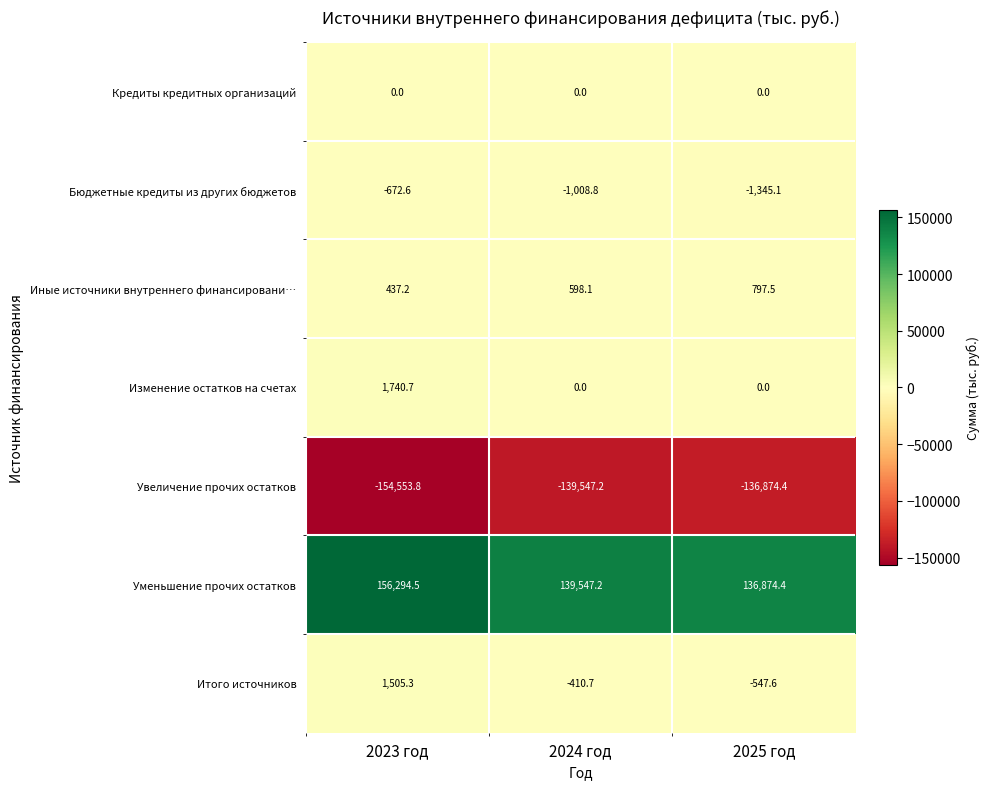

What is the maximum value shown in the chart?

156294.5